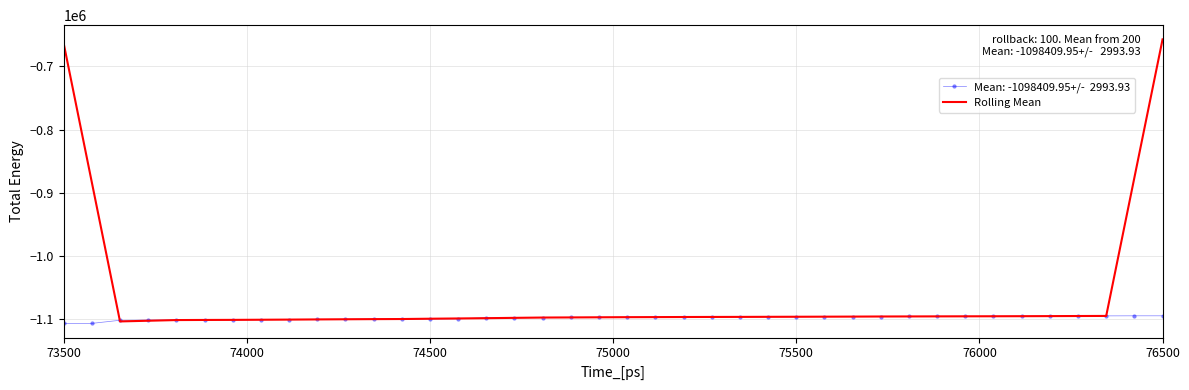

What is the smallest value displayed?

-1107000.0